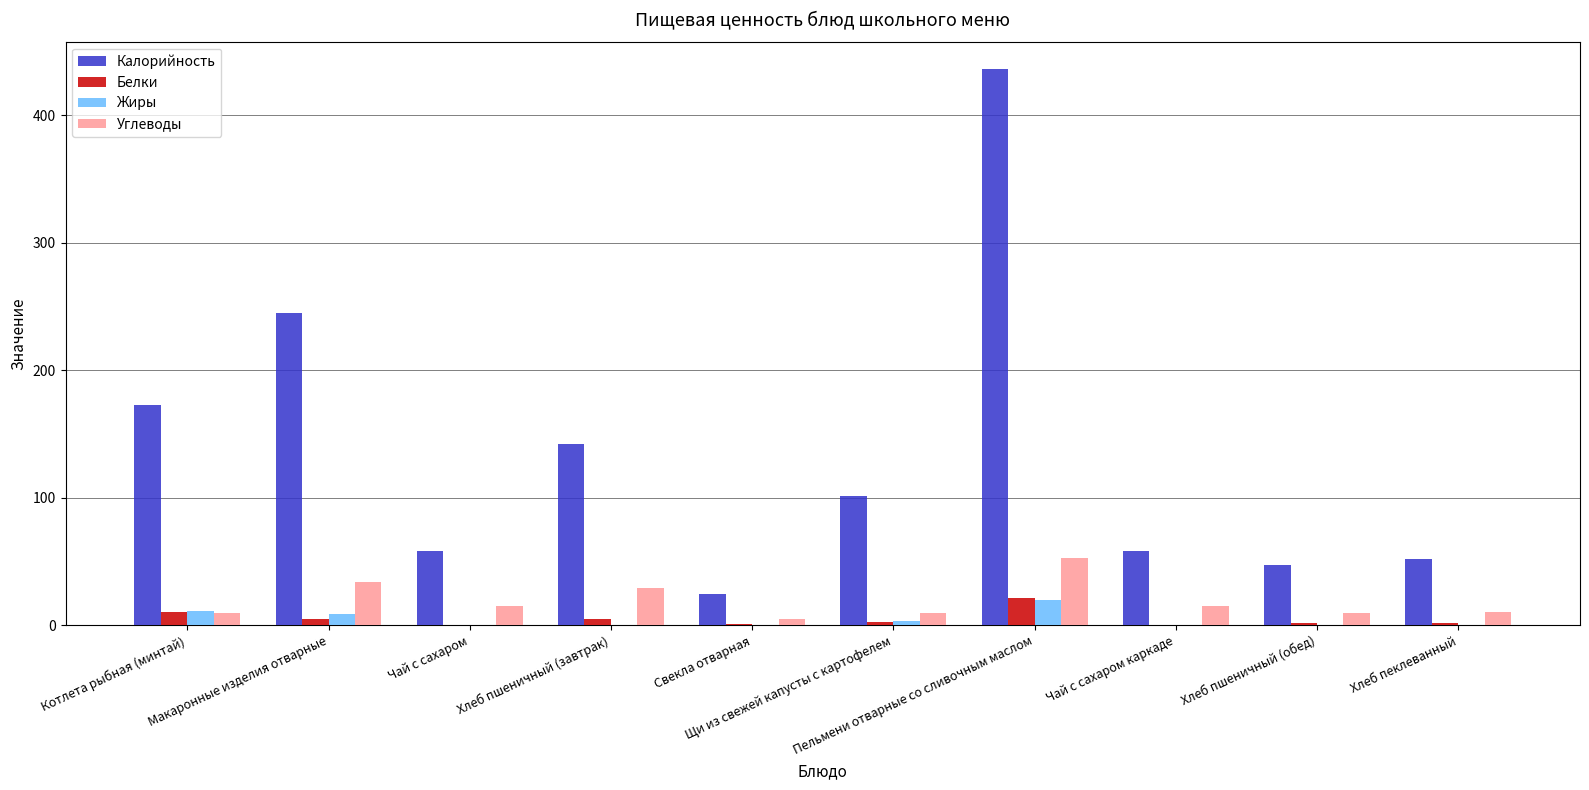

Is the value of Белки at Хлеб пшеничный (завтрак) greater than the value of Углеводы at Щи из свежей капусты с картофелем?

No